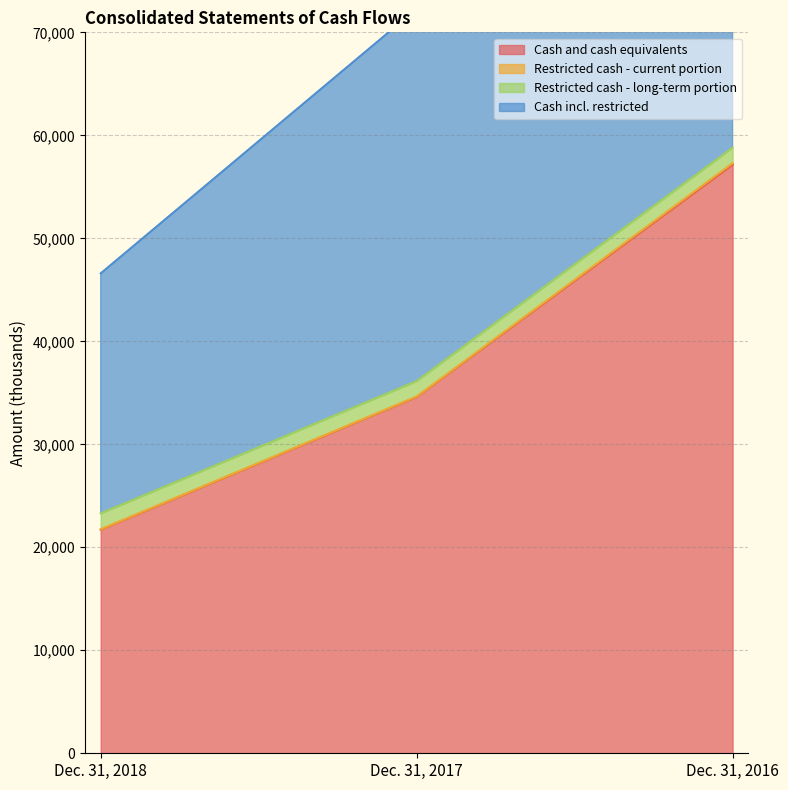

What is the sum of the Cash and cash equivalents values at Dec. 31, 2016 and Dec. 31, 2017?

91750